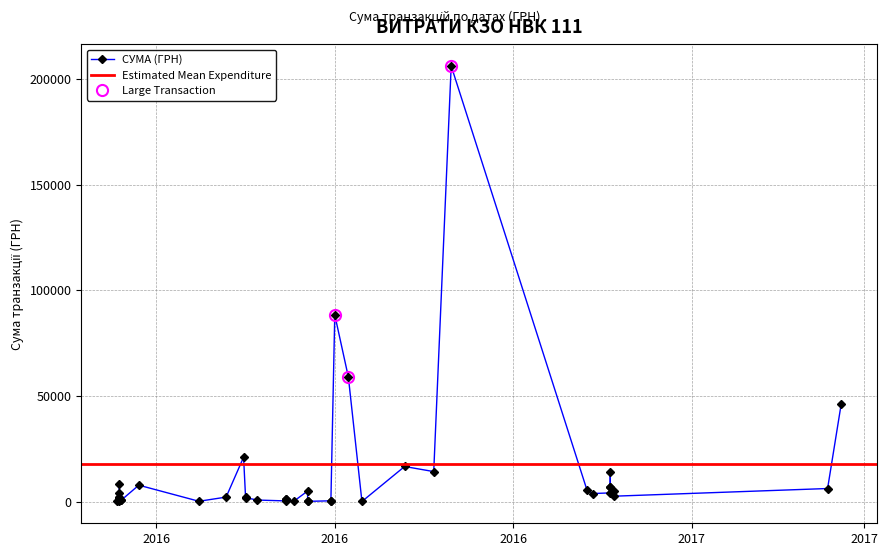

What is the smallest value displayed?

29.0